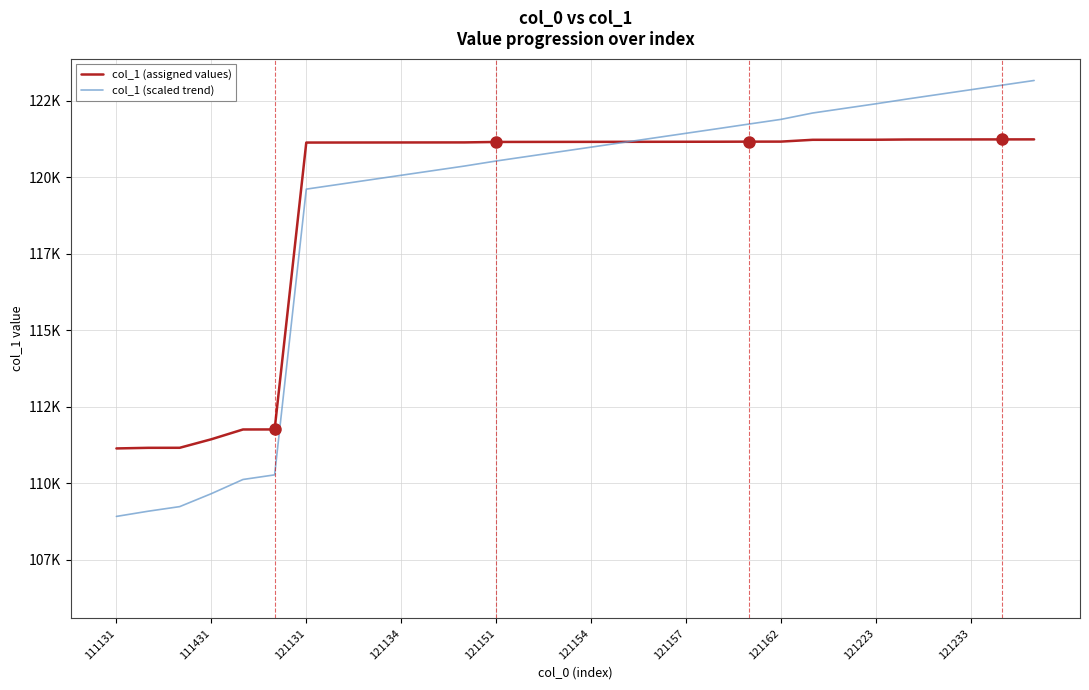

Does the chart display data point markers on the line(s)?

No